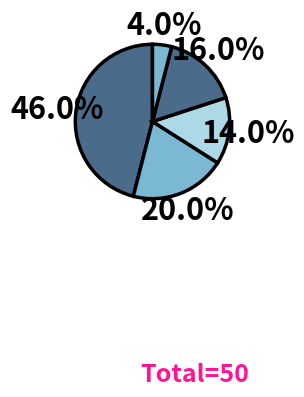

Count the number of slices in the pie.

5